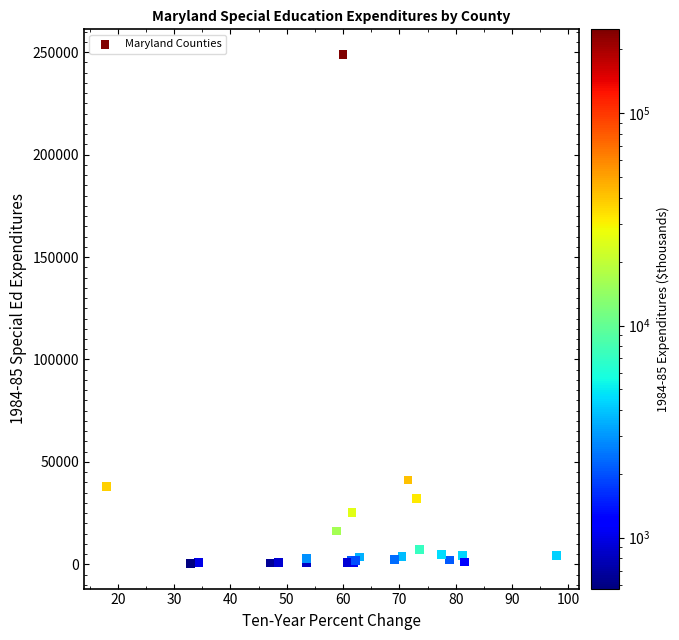

What Y value in the scatter plot is closest to 124665?

41206